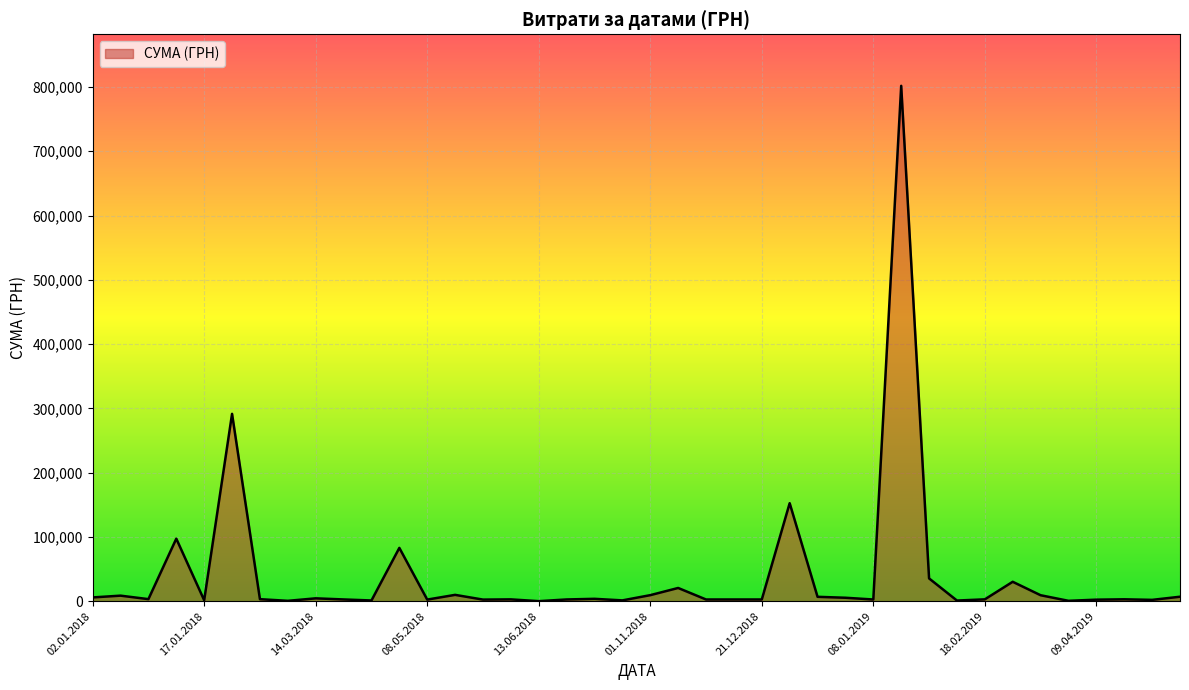

What is the difference between the maximum and minimum values?

801715.2